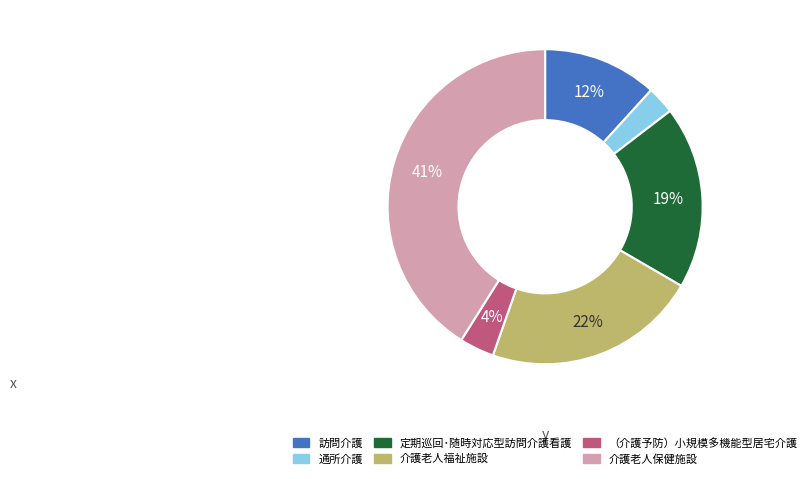

To the nearest percent, what percentage of the pie is 介護老人保健施設?

41%